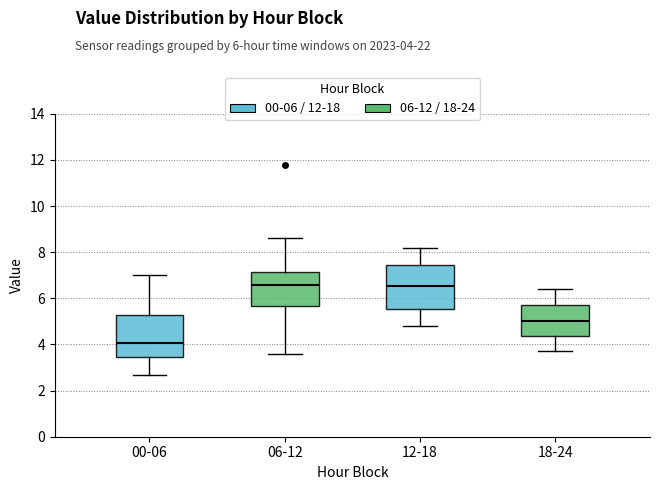

Where does the lower whisker of the box for 06-12 end on the y-axis? The values are not printed on the chart, so give them approximately, as read against the axis.

3.6